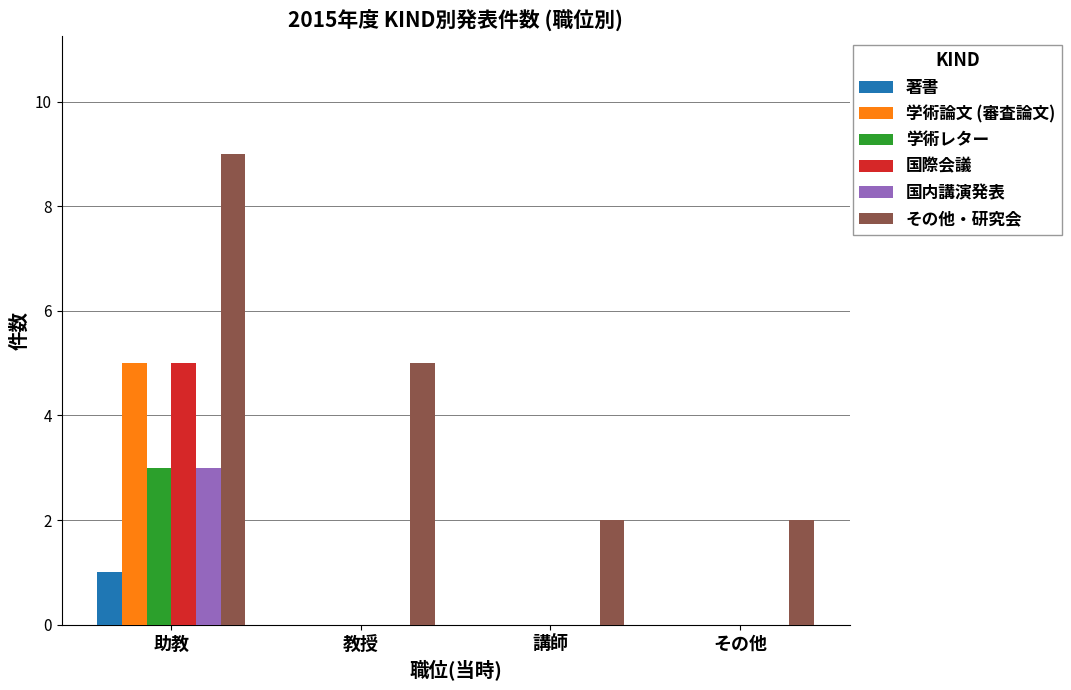

Is it true that その他・研究会 equals 9 at 助教?

True